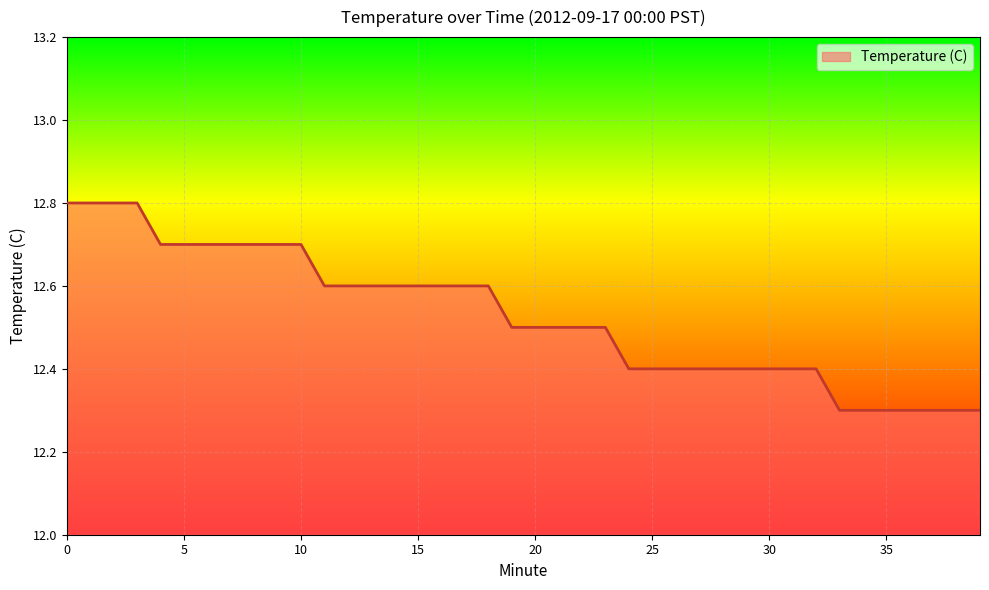

What is the minimum value shown in the chart?

12.3